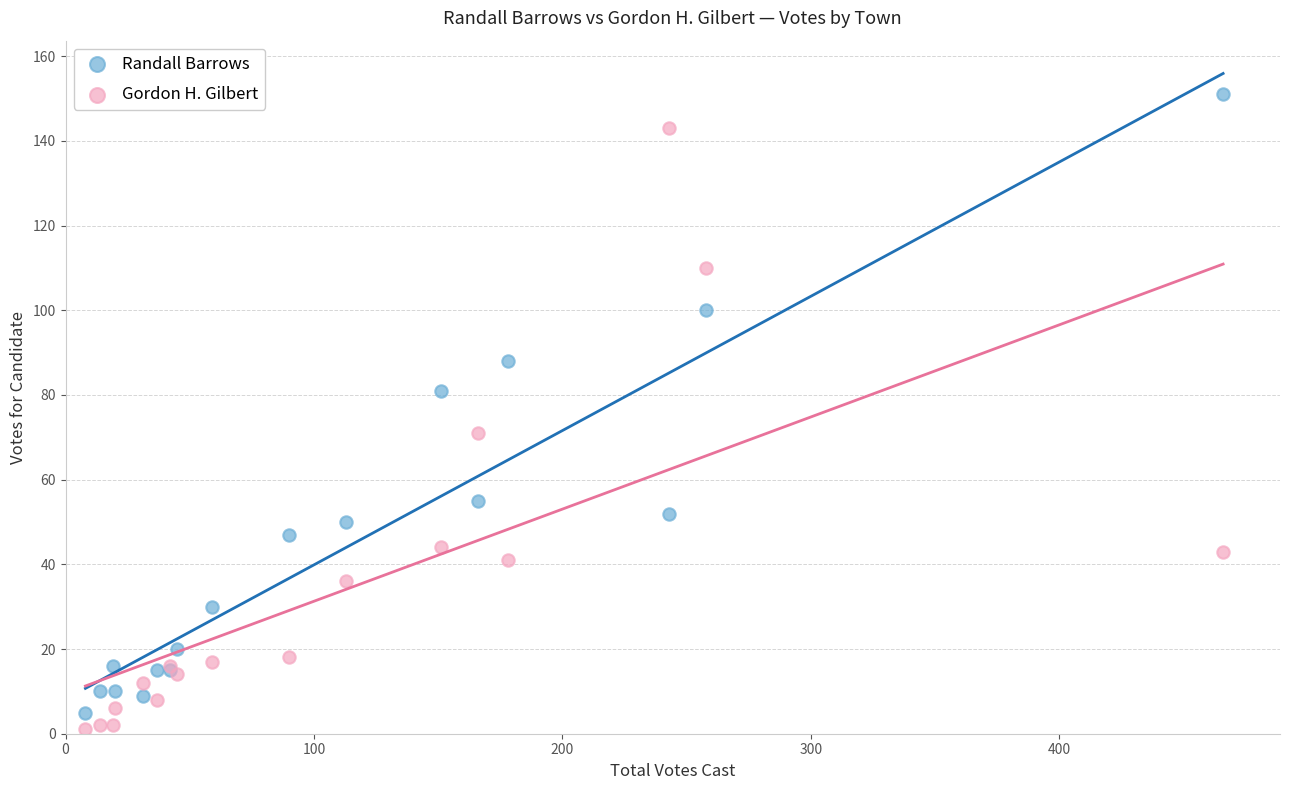

What are all the series names shown in the legend?

Randall Barrows, Gordon H. Gilbert